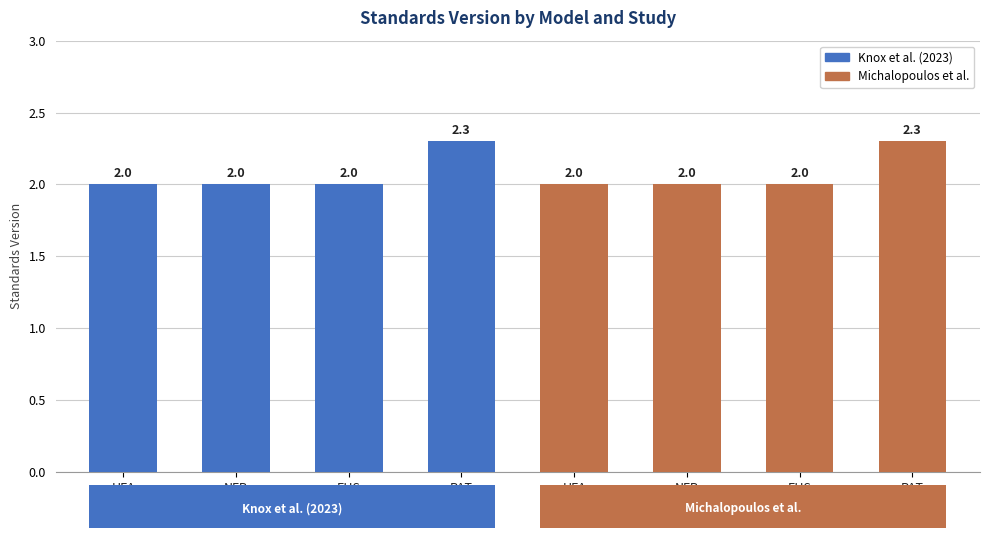

Rank the categories by value from highest to lowest.

PAT, PAT, HFA, NFP, EHS, HFA, NFP, EHS